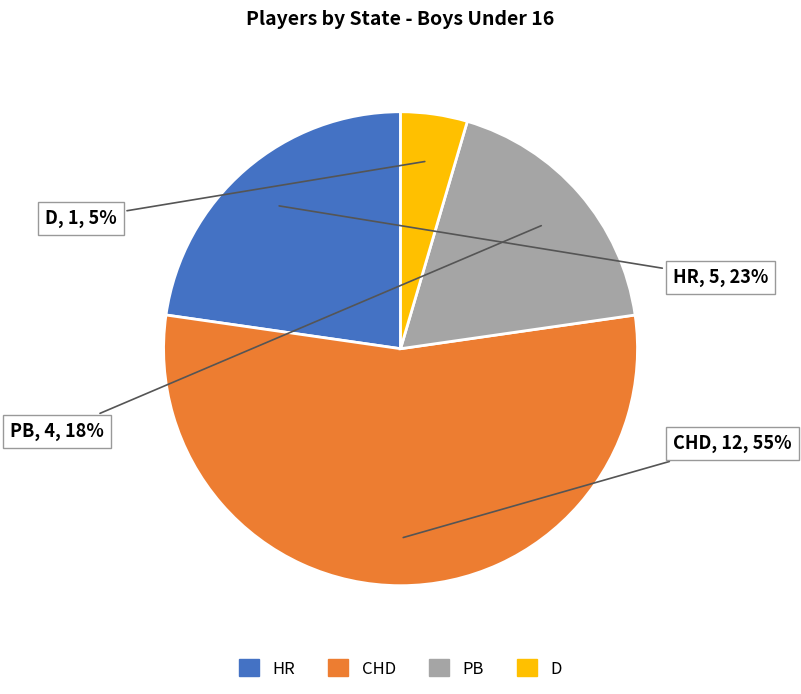

To the nearest percent, what is the difference between the D and CHD slice percentages?

50%